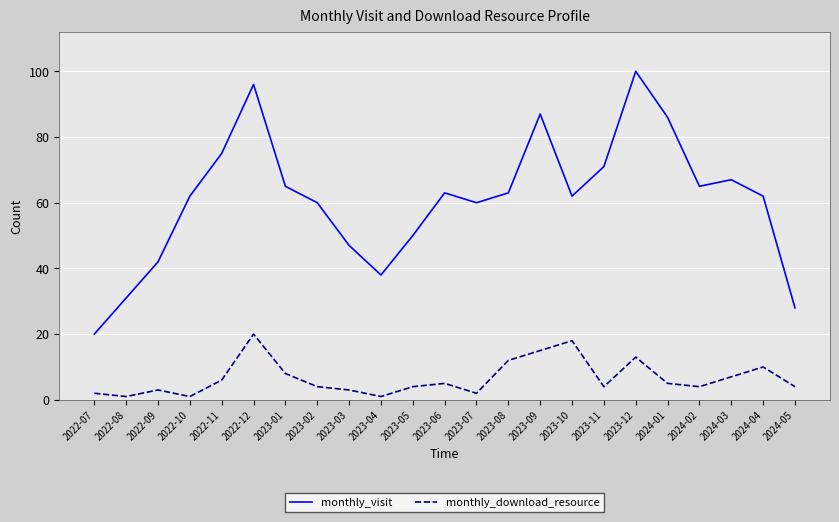

List the series in order of their overall mean, lowest first.

monthly_download_resource, monthly_visit